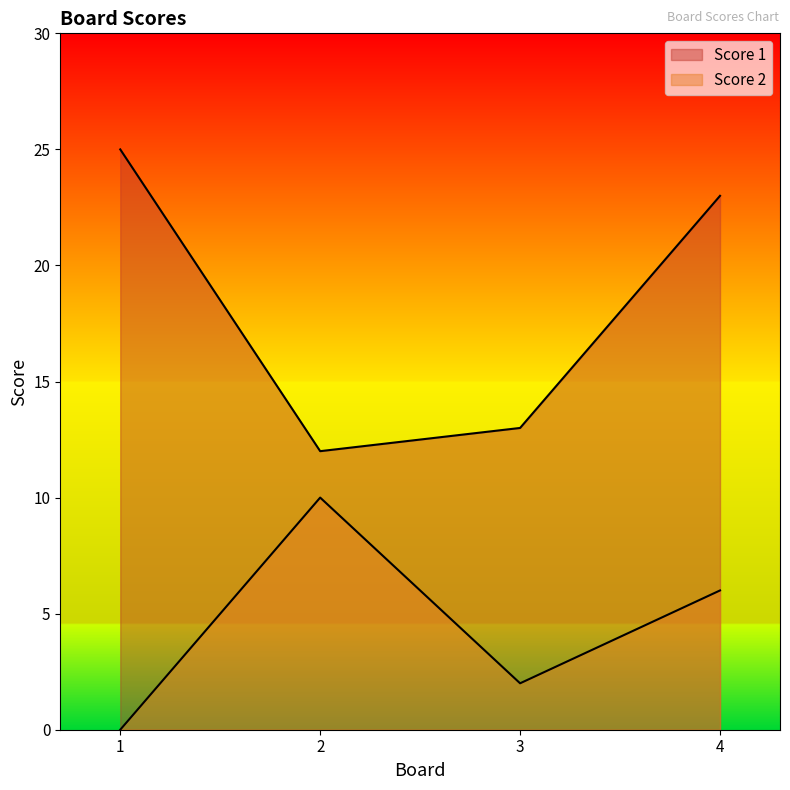

What is the total value across all series at 4?

29